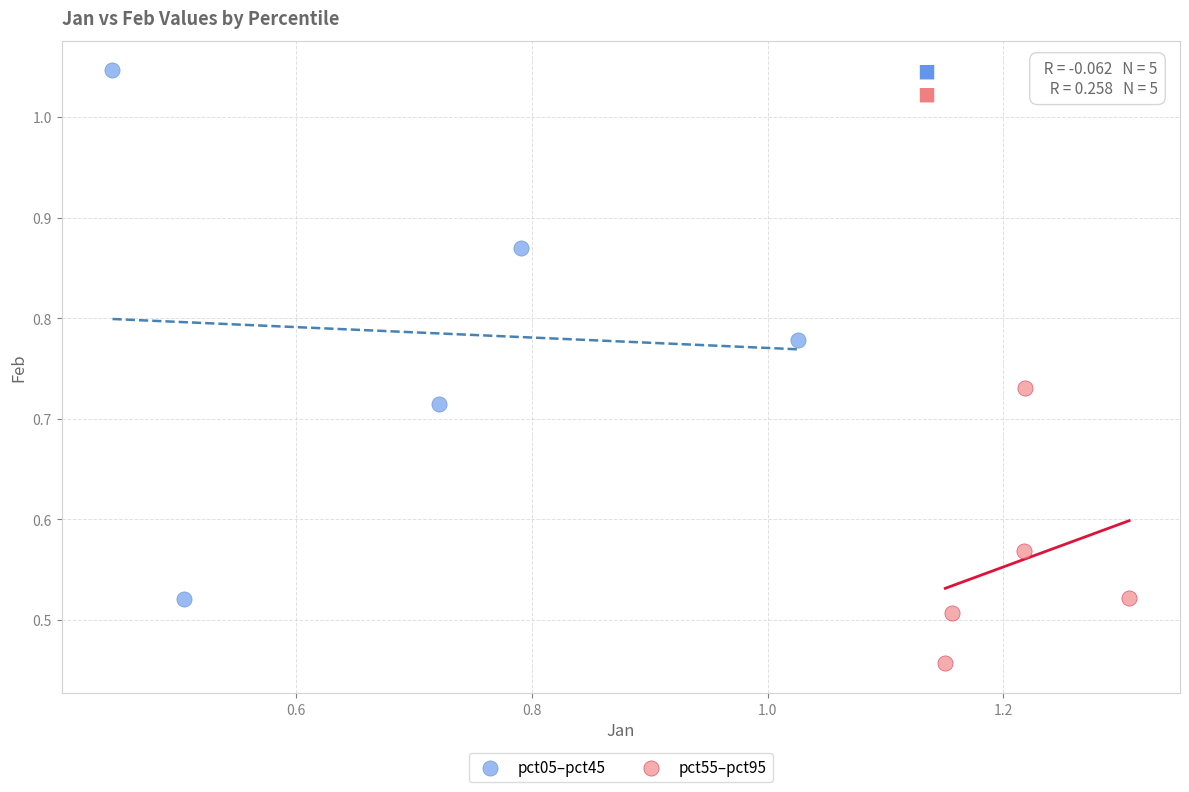

Which series contains the highest Y value?

pct05–pct45